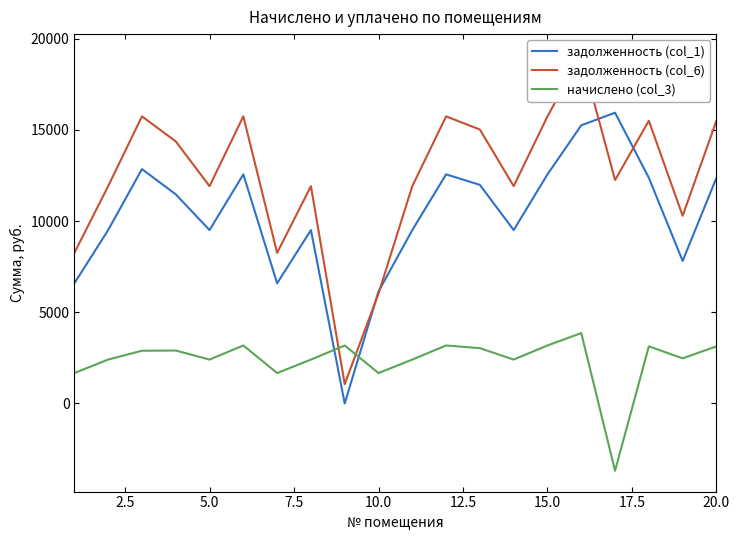

List the series in order of their overall mean, lowest first.

начислено (col_3), задолженность (col_1), задолженность (col_6)